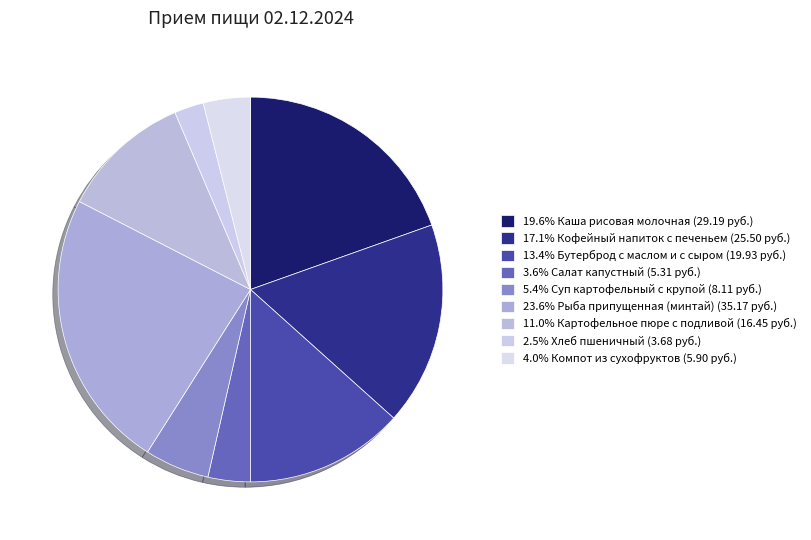

Is there any slice that represents more than half of the pie?

No